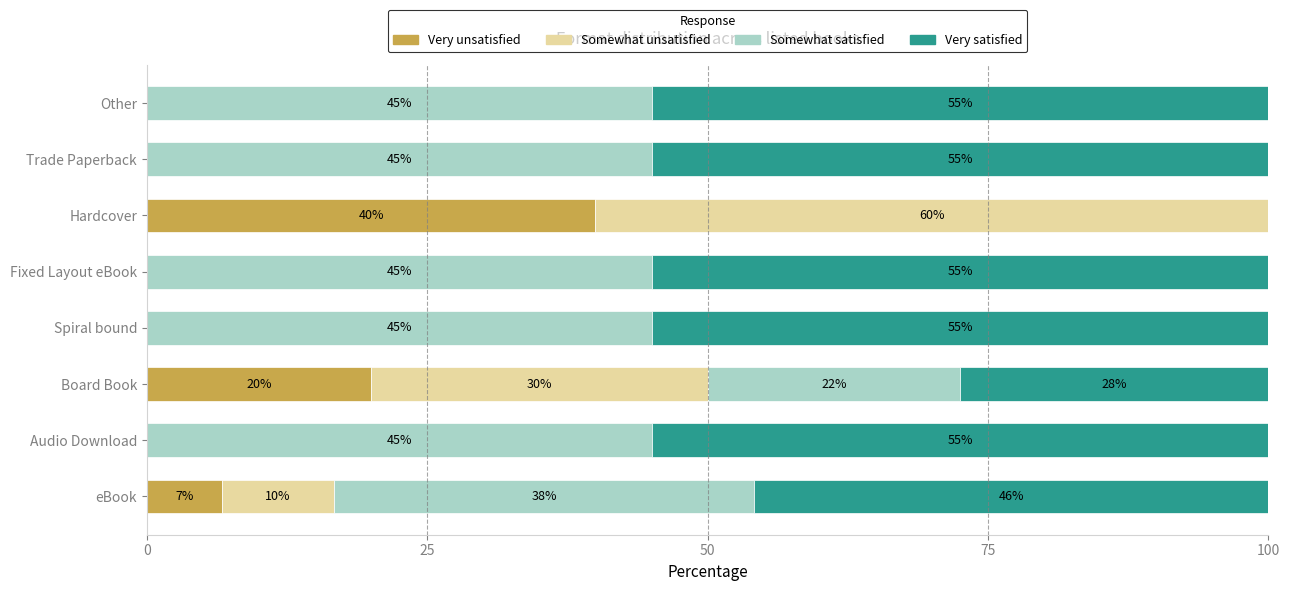

How many Very unsatisfied values are between 0 and 20?

7